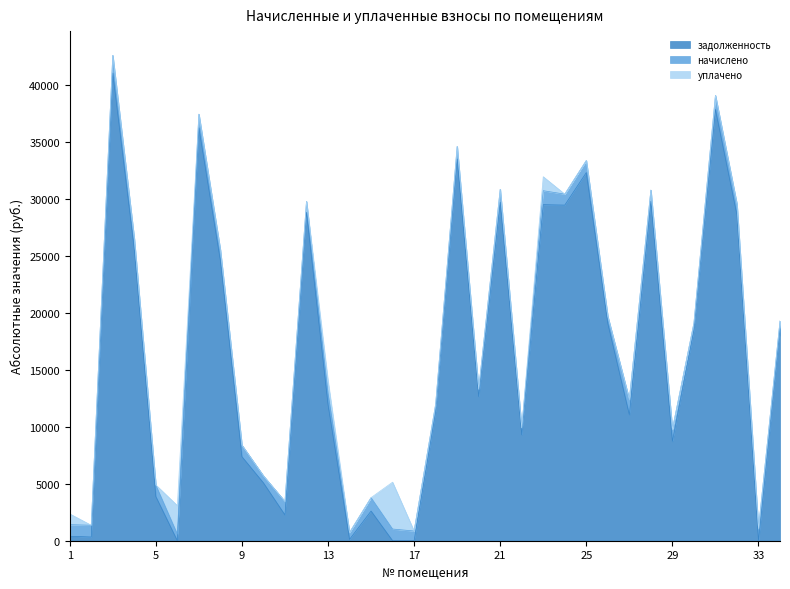

What is the total value across all series at 5?

4894.3